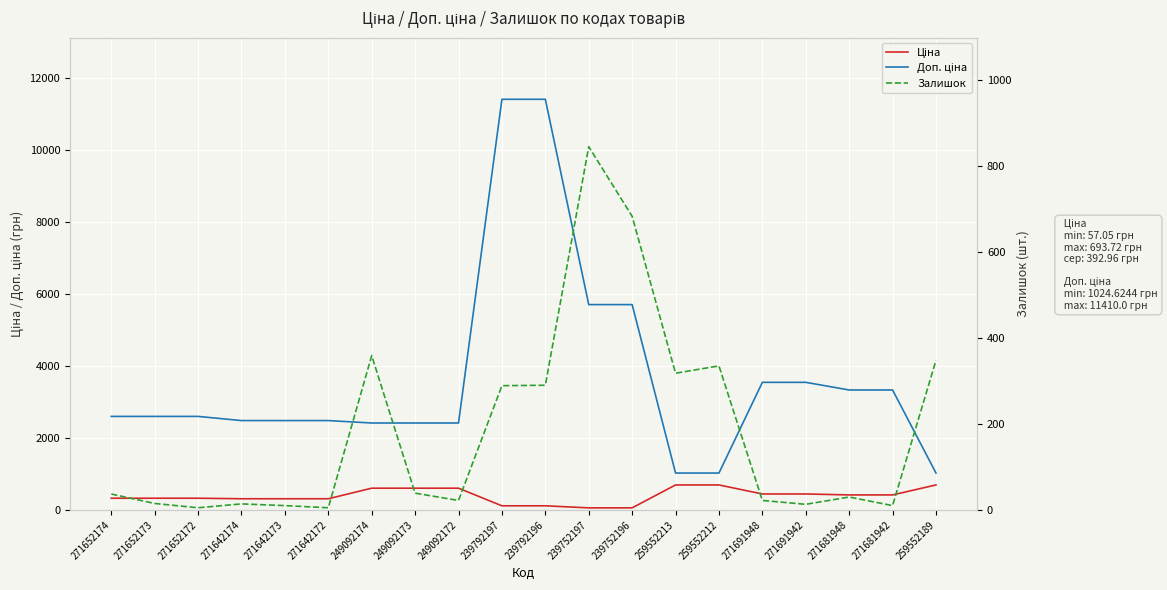

Count the number of data series in this chart.

3